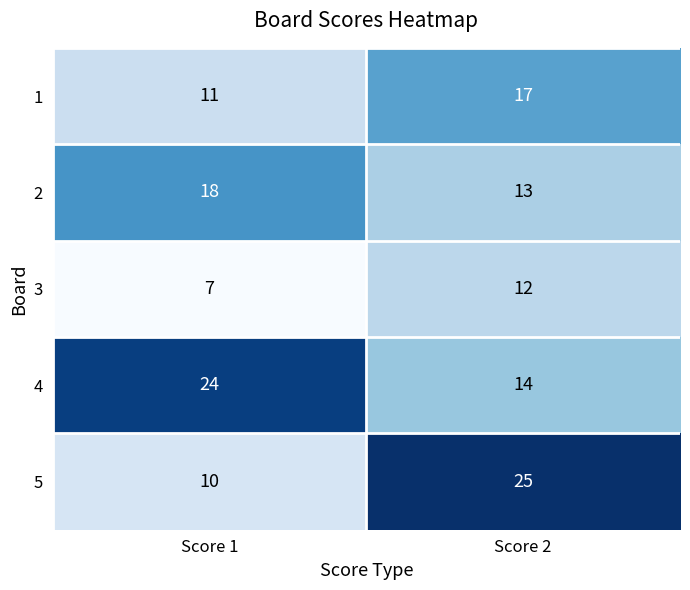

What is the average value of the 4 series?

19